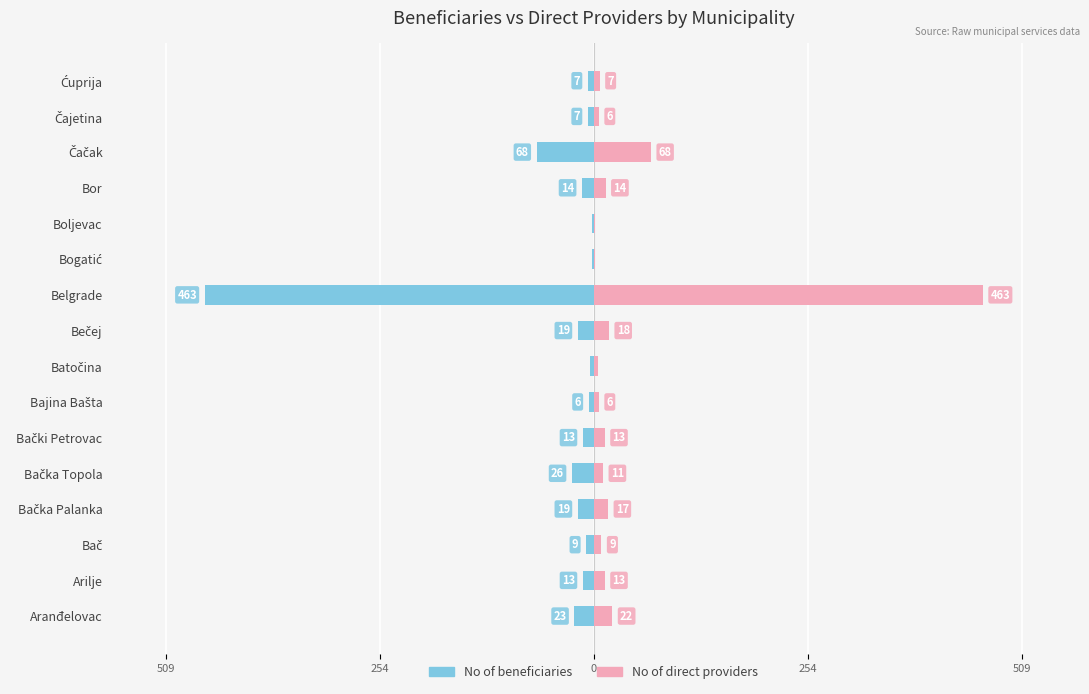

Reading left to right, transcribe all the data shown in this chart.

No of beneficiaries: -23	-13	-9	-19	-26	-13	-6	-5	-19	-463	-2	-2	-14	-68	-7	-7
No of direct providers: 22	13	9	17	11	13	6	5	18	463	2	2	14	68	6	7